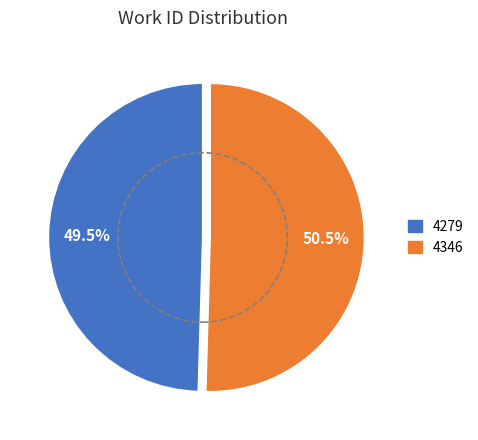

How many segments does this pie chart have?

2